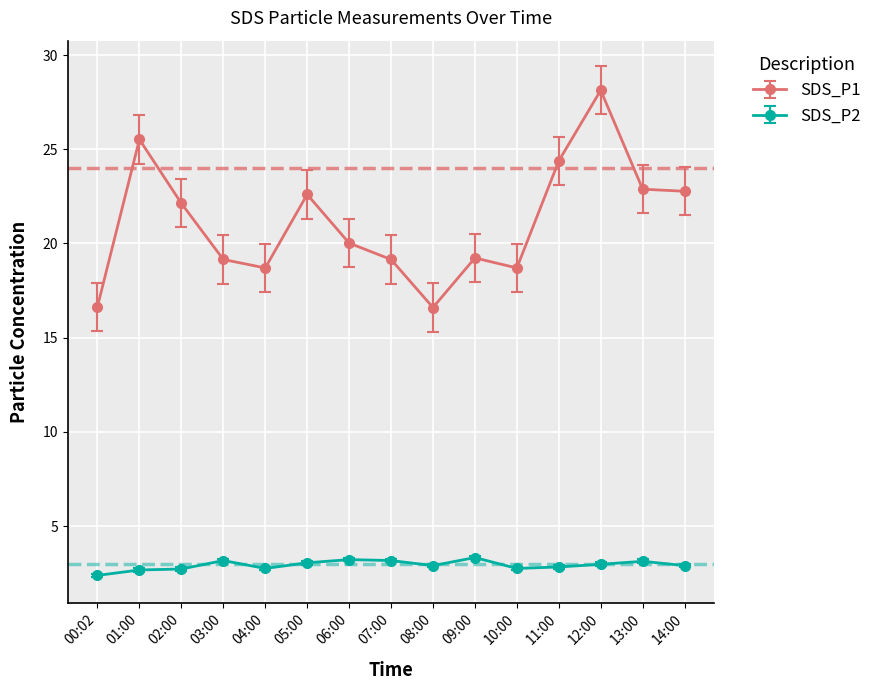

Count the number of data series in this chart.

2